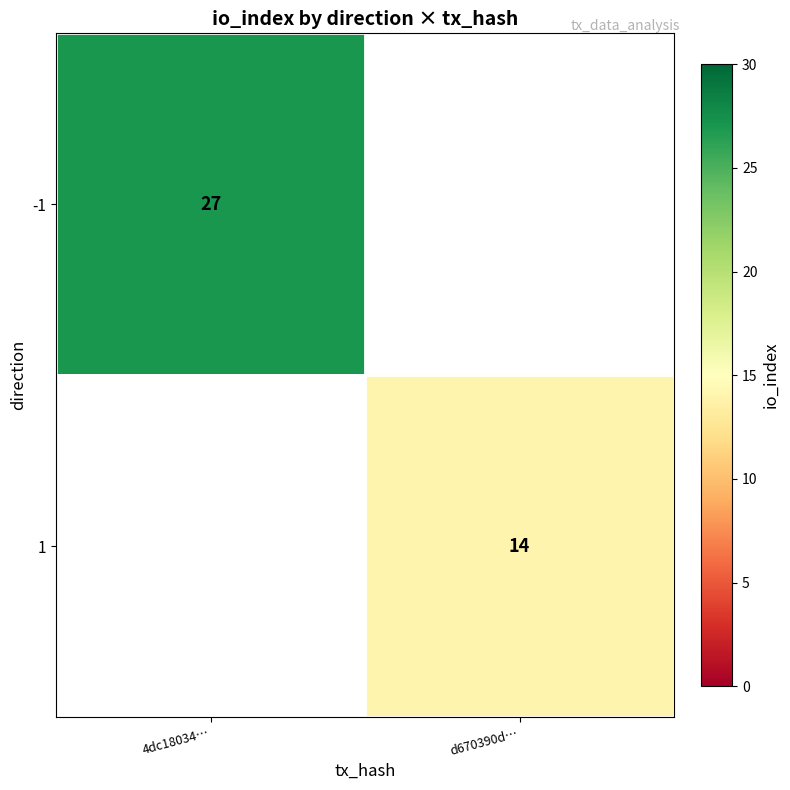

Is it true that -1 equals 27 at 4dc18034…?

True